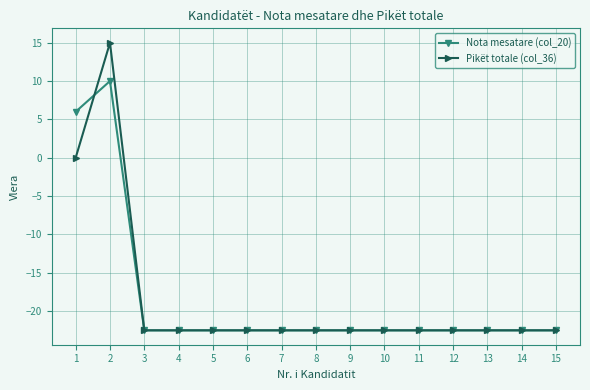

True or false: Nota mesatare (col_20) has a value of 6.0 at 1.

True